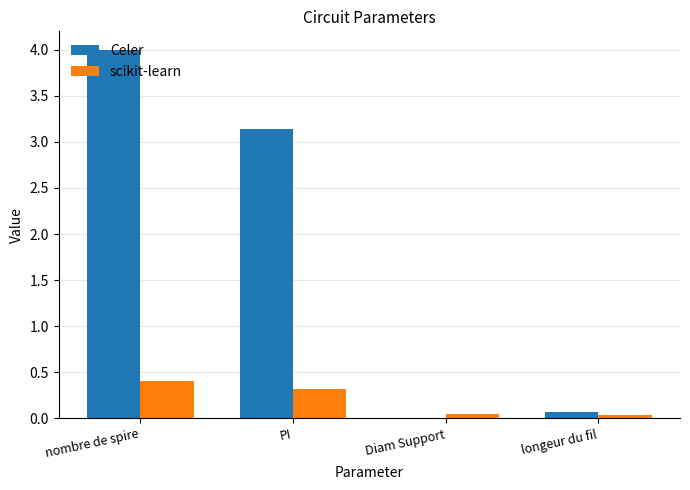

Between PI and longeur du fil, which series saw the biggest shift?

Celer